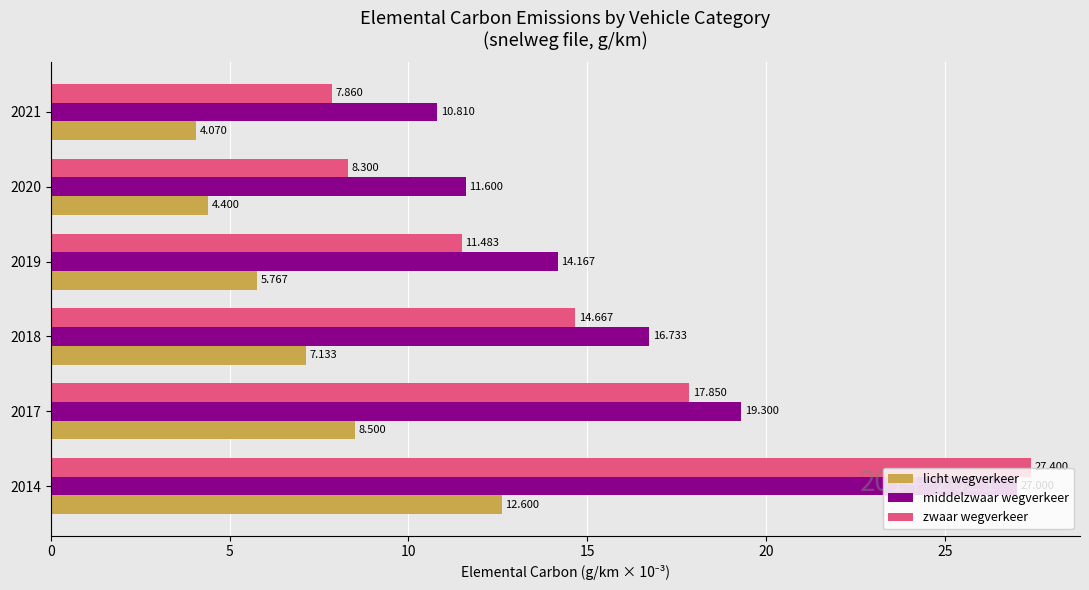

Is the value of zwaar wegverkeer at 2019 greater than the value of middelzwaar wegverkeer at 2014?

No